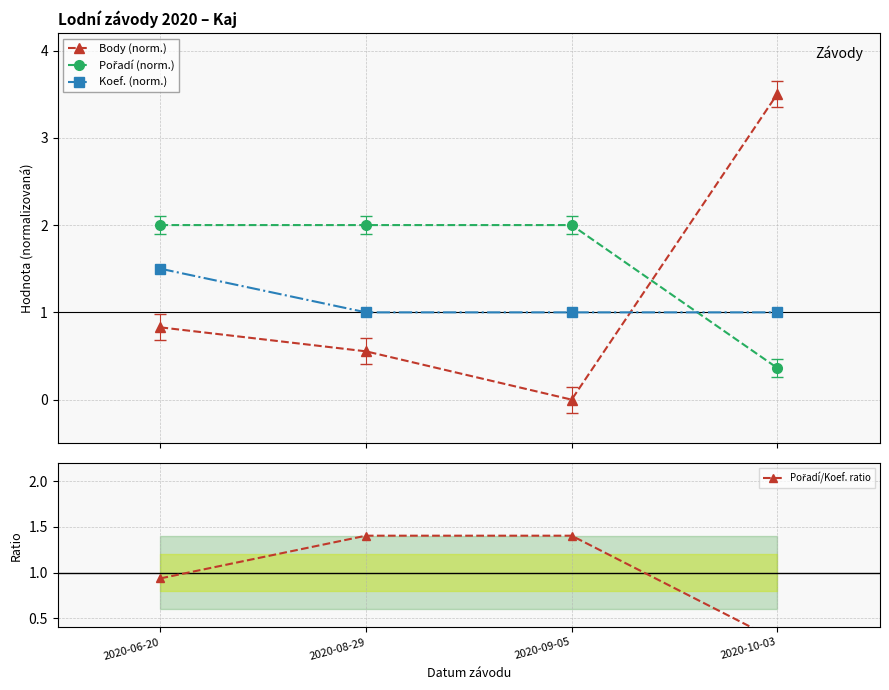

List the series in order of their peak value, highest first.

Body (norm.), Pořadí (norm.), Koef. (norm.), Pořadí/Koef. ratio